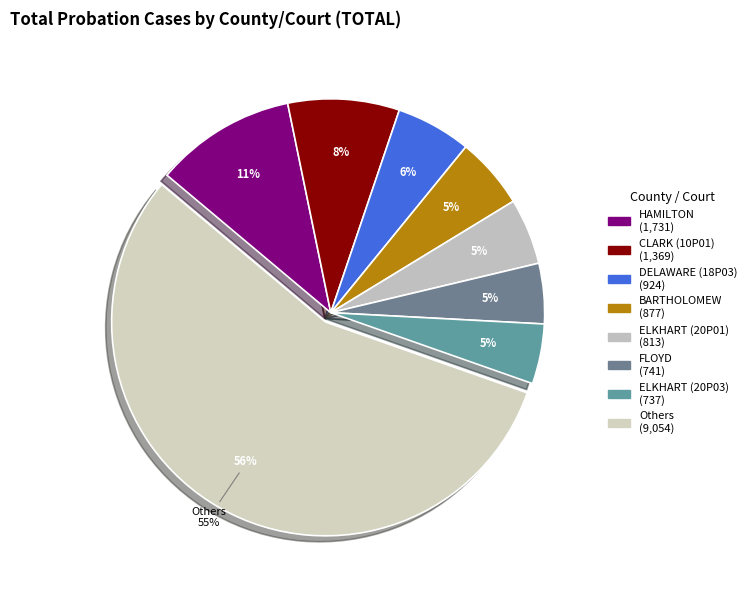

What percentage do FOUNTAIN (23P01) and ADAMS together represent?

1.9%